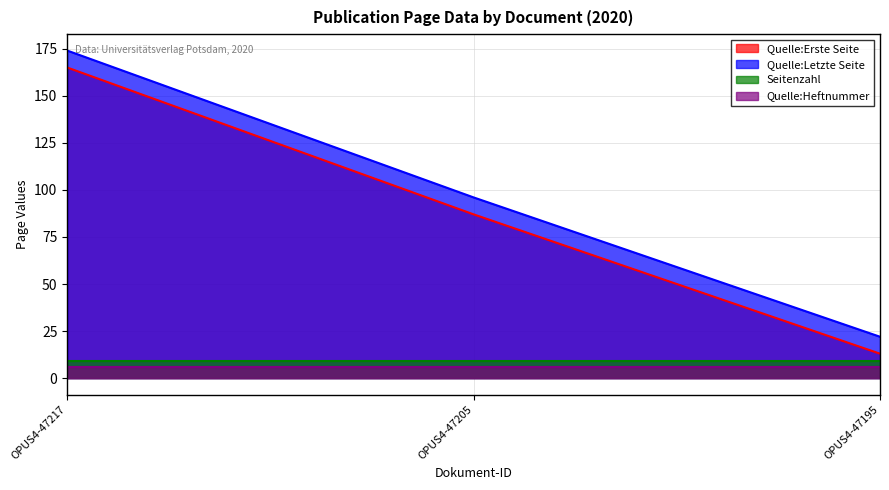

Which has a higher value, OPUS4-47205 or OPUS4-47195?

OPUS4-47205